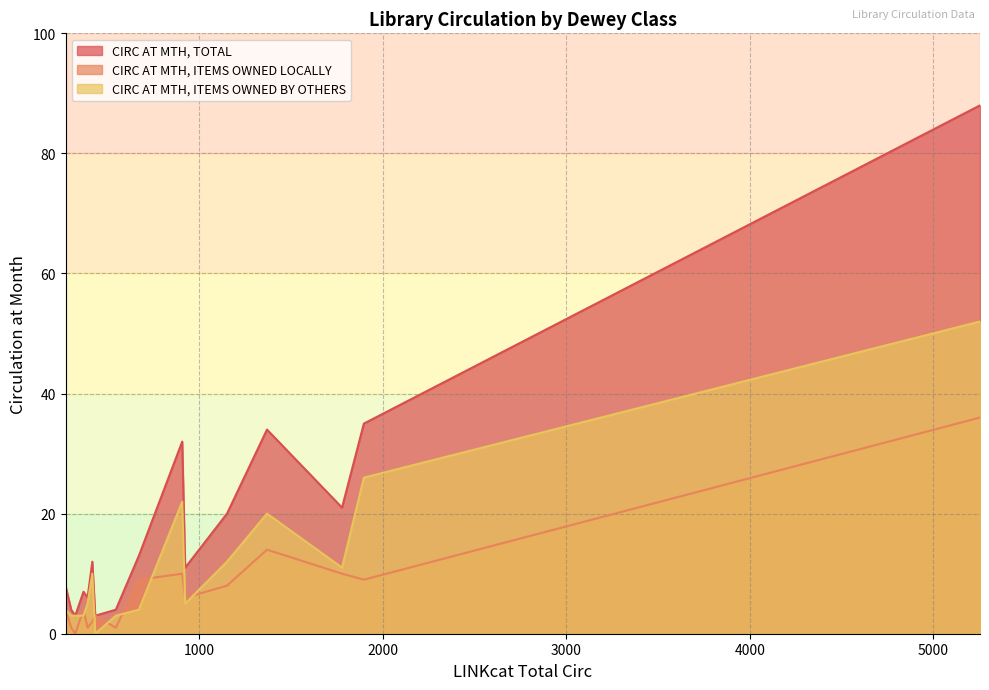

Which series has the largest total across all categories?

CIRC AT MTH, TOTAL